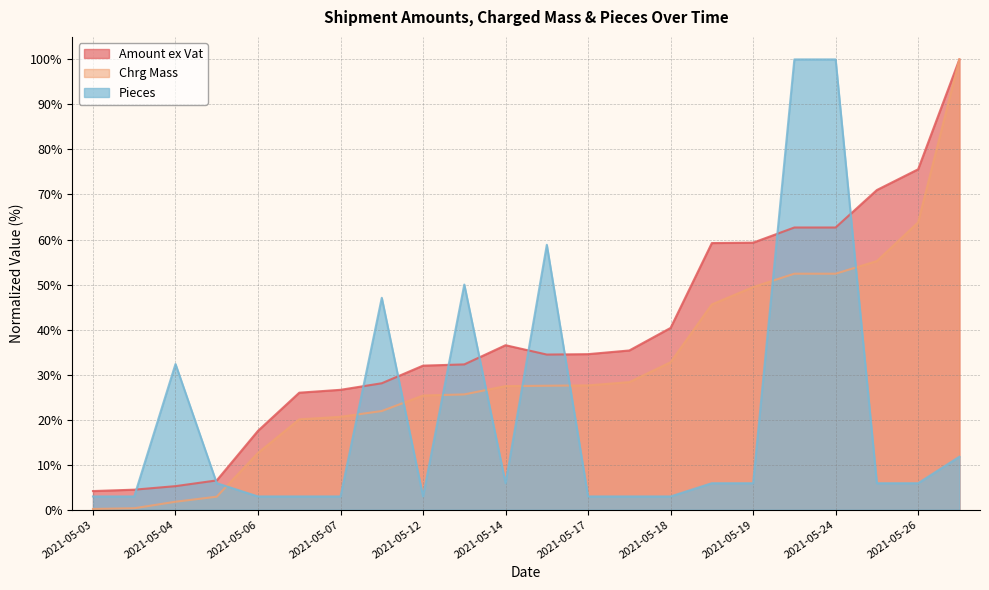

What is the total value across all series at 2021-05-13?

107.9